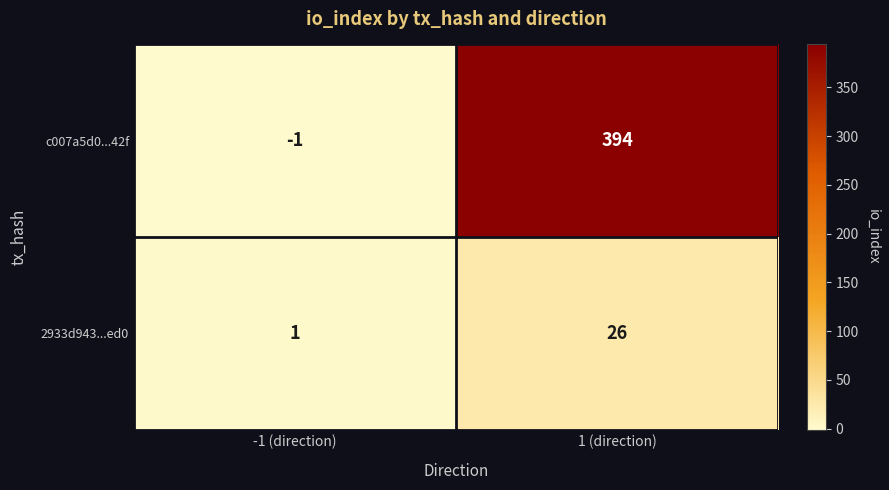

What is the difference between the 2933d943...ed0 values at 1 (direction) and -1 (direction)?

25